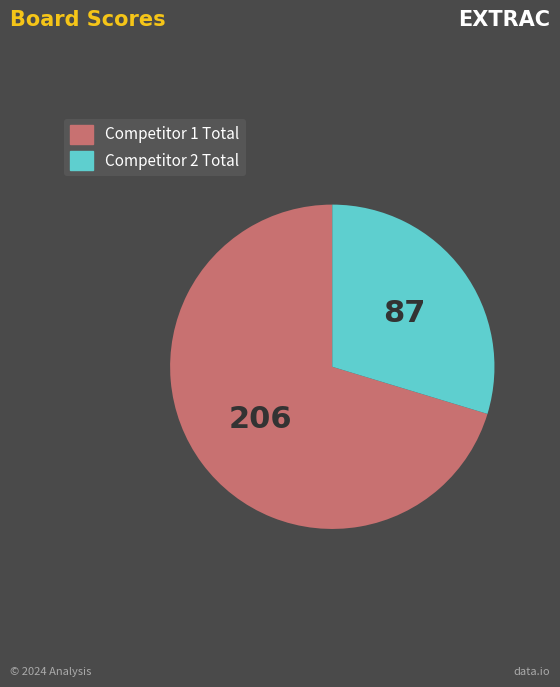

How many segments does this pie chart have?

2